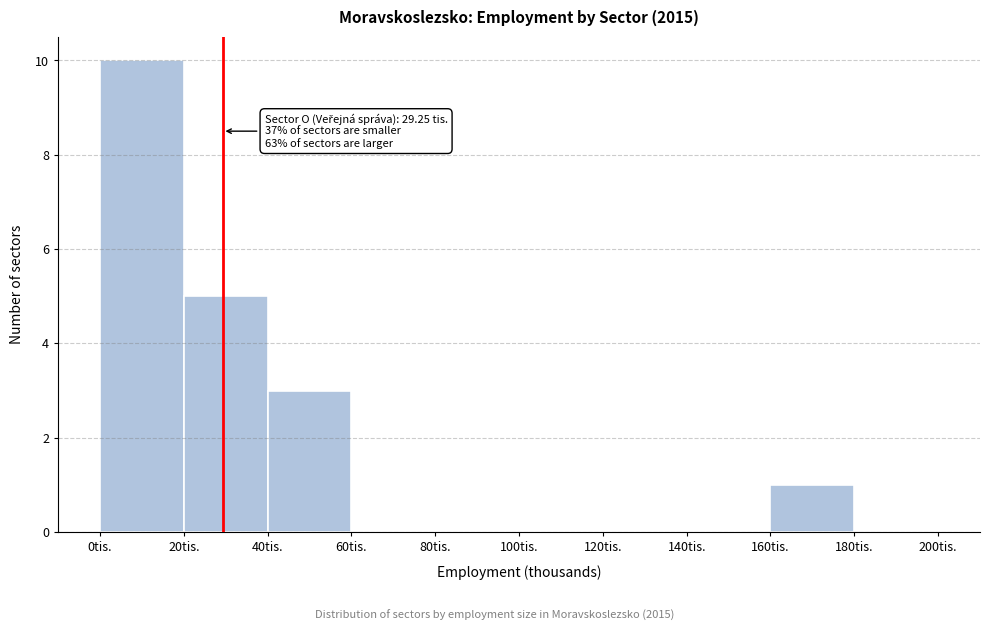

Which range on the x-axis has the tallest bar?

0 to 20